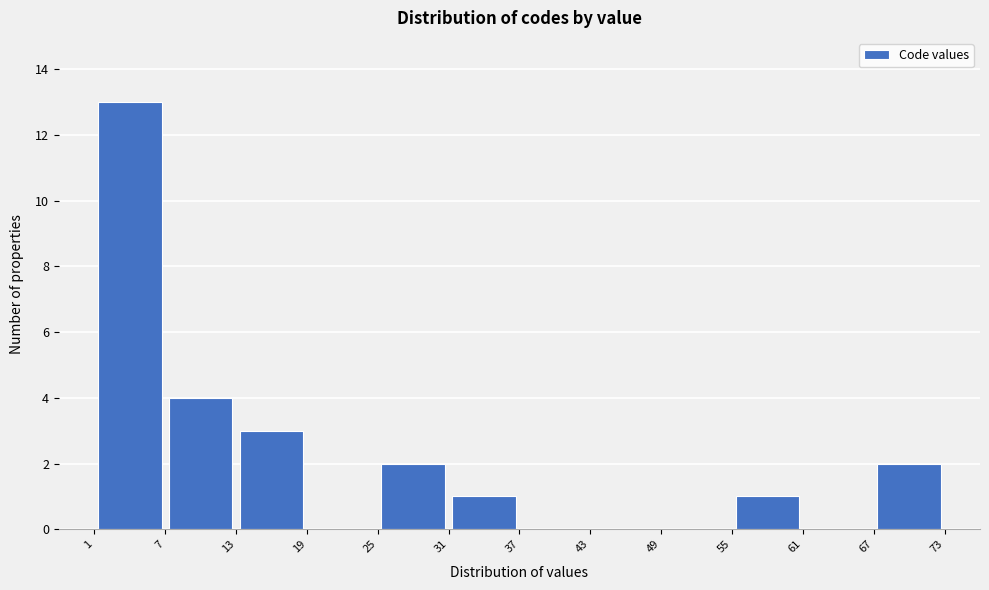

Over which range of the x-axis is the bar tallest?

1 to 7